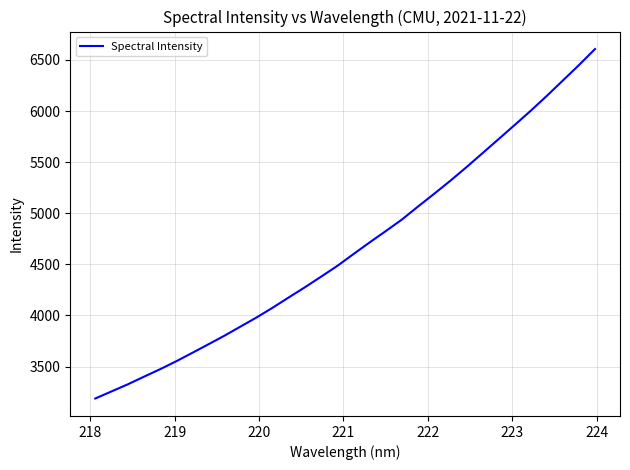

What is the maximum value shown in the chart?

6606.6